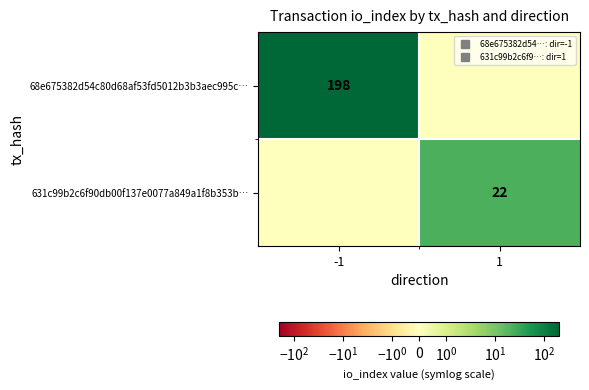

What is the difference between the 68e675382d54c80d68af53fd5012b3b3aec995c… values at 1 and -1?

198